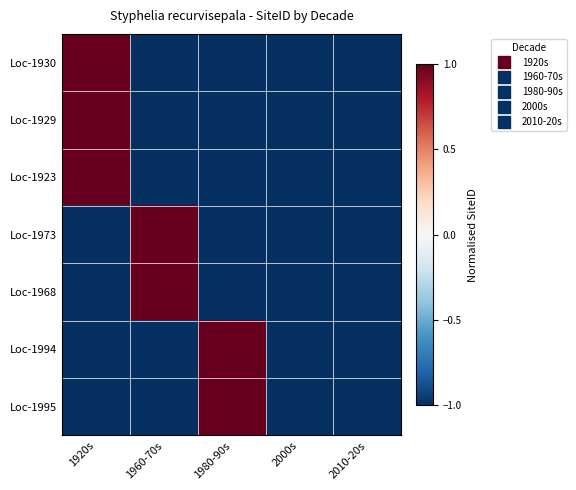

Rank the series by their maximum value, from lowest to highest.

Loc-1930, Loc-1929, Loc-1923, Loc-1973, Loc-1968, Loc-1994, Loc-1995